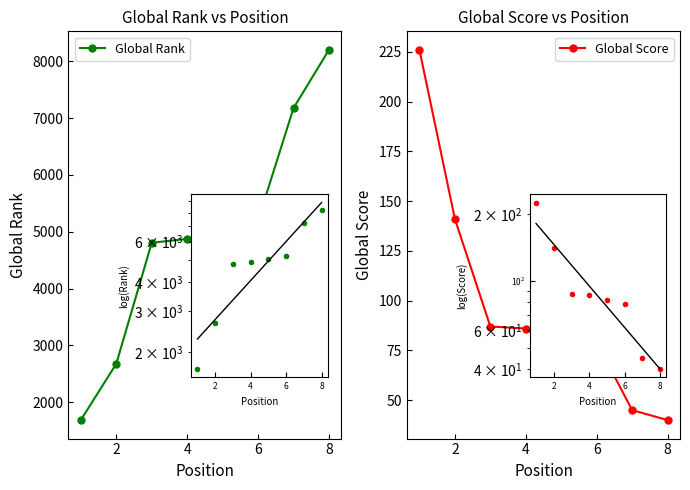

What is the difference between the maximum and minimum values in the Global Score series?

186